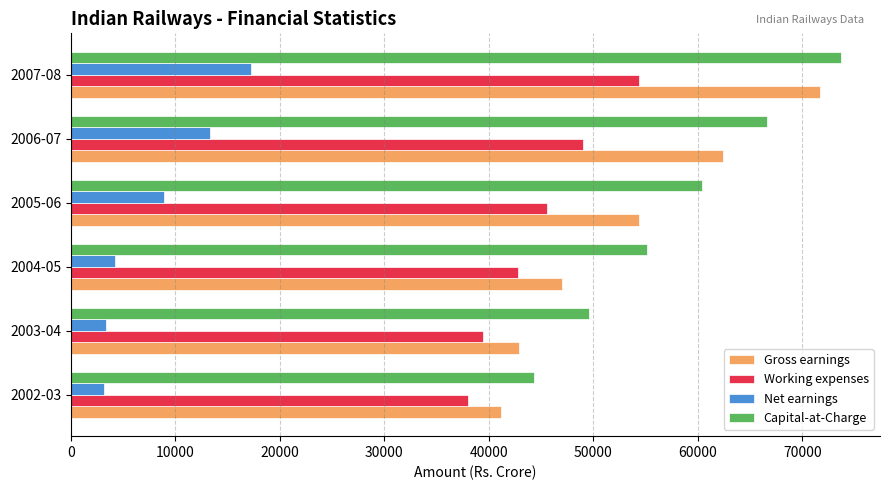

Which series has the largest range (max minus min)?

Gross earnings